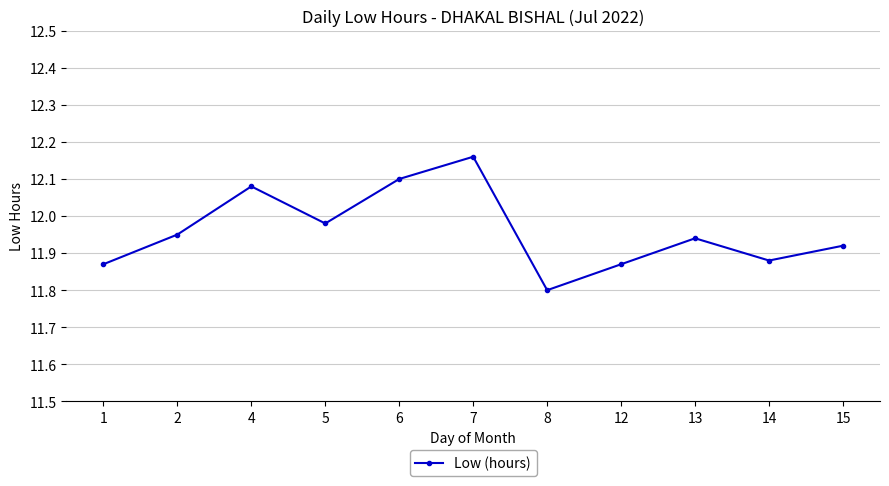

What is the change in value from 4 to 7?

+0.1